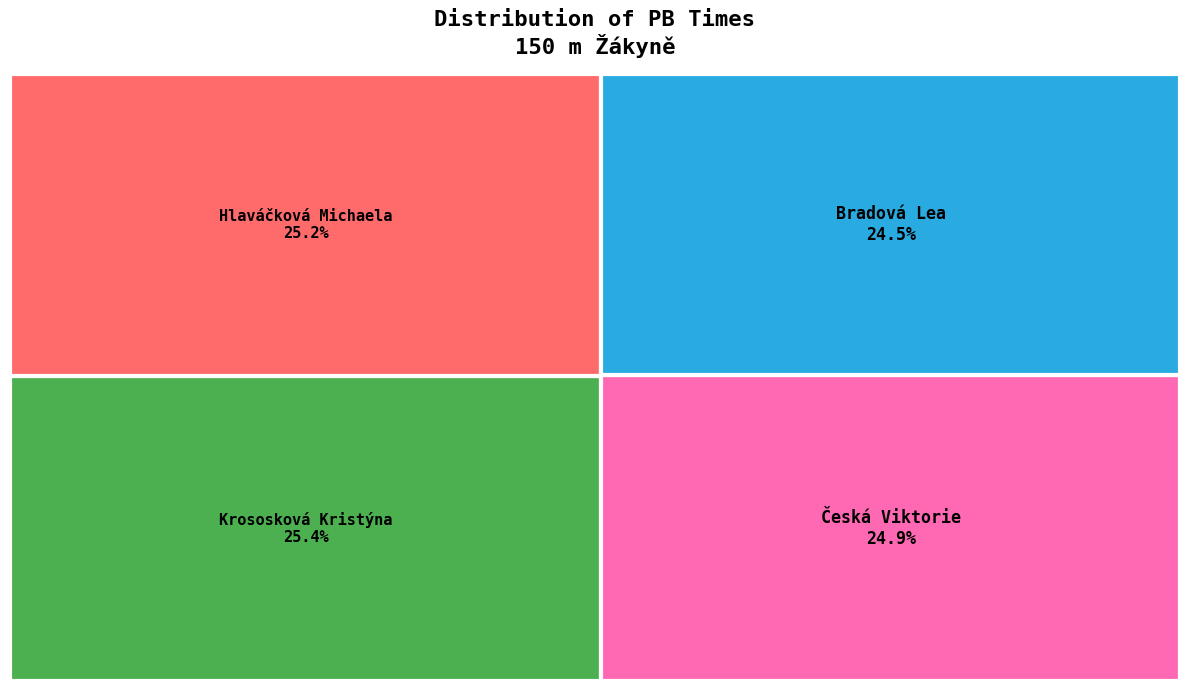

The Krososková Kristýna slice represents 40% of the pie. True or false?

False